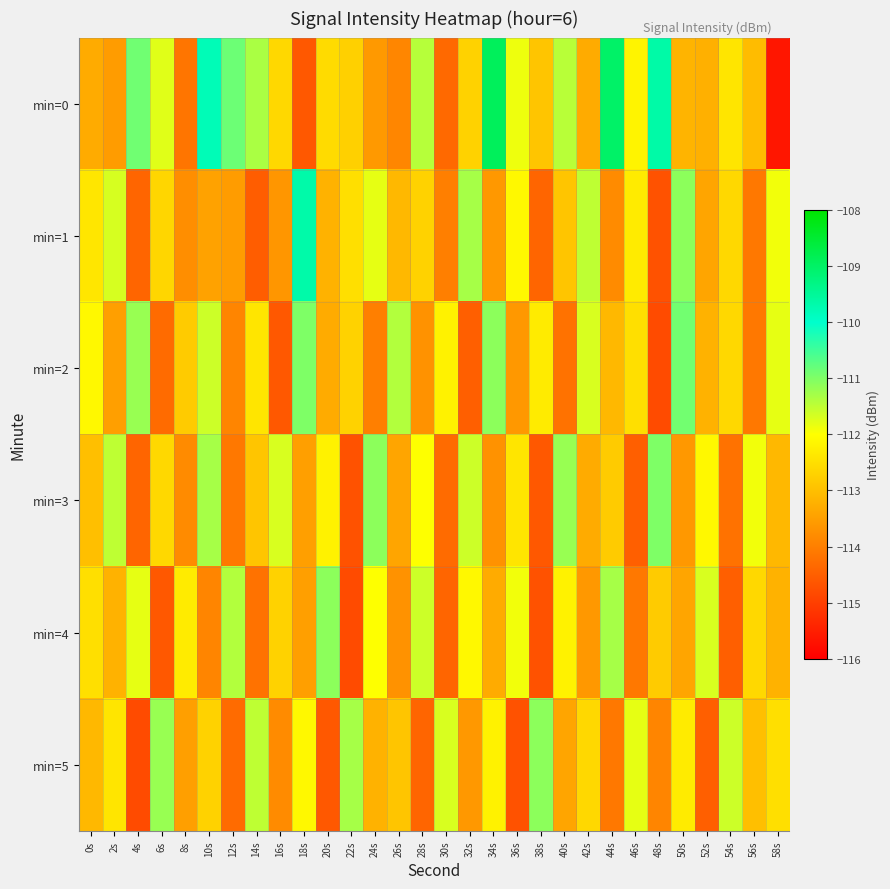

Reading left to right, transcribe all the data shown in this chart.

min=0: 0s=-113.3	2s=-113.5	4s=-110.9	6s=-111.8	8s=-114.1	10s=-109.8	12s=-110.9	14s=-111.3	16s=-112.6	18s=-114.6	20s=-112.5	22s=-112.7	24s=-113.6	26s=-113.9	28s=-111.4	30s=-114.3	32s=-112.7	34s=-108.9	36s=-111.9	38s=-112.9	40s=-111.5	42s=-113.3	44s=-109.0	46s=-112.2	48s=-109.7	50s=-113.2	52s=-113.2	54s=-112.4	56s=-113.0	58s=-115.6
min=1: 0s=-112.4	2s=-111.7	4s=-114.4	6s=-112.6	8s=-113.8	10s=-113.4	12s=-113.5	14s=-114.5	16s=-113.6	18s=-109.7	20s=-113.2	22s=-112.5	24s=-111.8	26s=-113.1	28s=-112.7	30s=-114.0	32s=-111.3	34s=-113.6	36s=-112.1	38s=-114.4	40s=-112.9	42s=-111.5	44s=-113.8	46s=-112.3	48s=-114.7	50s=-111.1	52s=-113.4	54s=-112.6	56s=-114.1	58s=-111.9
min=2: 0s=-112.1	2s=-113.5	4s=-111.2	6s=-114.3	8s=-112.8	10s=-111.6	12s=-113.9	14s=-112.4	16s=-114.6	18s=-111.0	20s=-113.3	22s=-112.7	24s=-114.0	26s=-111.4	28s=-113.7	30s=-112.2	32s=-114.5	34s=-111.1	36s=-113.6	38s=-112.3	40s=-114.2	42s=-111.7	44s=-113.1	46s=-112.5	48s=-114.8	50s=-110.9	52s=-113.2	54s=-112.6	56s=-114.1	58s=-111.8
min=3: 0s=-113.0	2s=-111.5	4s=-114.4	6s=-112.6	8s=-113.8	10s=-111.3	12s=-114.1	14s=-112.9	16s=-111.7	18s=-113.5	20s=-112.2	22s=-114.7	24s=-111.1	26s=-113.4	28s=-112.0	30s=-114.3	32s=-111.6	34s=-113.7	36s=-112.4	38s=-114.6	40s=-111.2	42s=-113.3	44s=-112.8	46s=-114.5	48s=-111.0	50s=-113.6	52s=-112.1	54s=-114.2	56s=-111.9	58s=-113.1
min=4: 0s=-112.5	2s=-113.2	4s=-111.8	6s=-114.6	8s=-112.3	10s=-113.9	12s=-111.4	14s=-114.2	16s=-112.7	18s=-113.5	20s=-111.1	22s=-114.8	24s=-112.0	26s=-113.7	28s=-111.6	30s=-114.4	32s=-112.1	34s=-113.3	36s=-111.9	38s=-114.7	40s=-112.2	42s=-113.6	44s=-111.3	46s=-114.1	48s=-112.8	50s=-113.4	52s=-111.7	54s=-114.5	56s=-112.6	58s=-113.2
min=5: 0s=-113.1	2s=-112.4	4s=-114.8	6s=-111.2	8s=-113.5	10s=-112.7	12s=-114.3	14s=-111.5	16s=-113.8	18s=-112.1	20s=-114.6	22s=-111.3	24s=-113.2	26s=-112.9	28s=-114.4	30s=-111.7	32s=-113.6	34s=-112.2	36s=-114.7	38s=-111.1	40s=-113.4	42s=-112.6	44s=-114.1	46s=-111.8	48s=-113.9	50s=-112.3	52s=-114.5	54s=-111.6	56s=-113.0	58s=-112.5